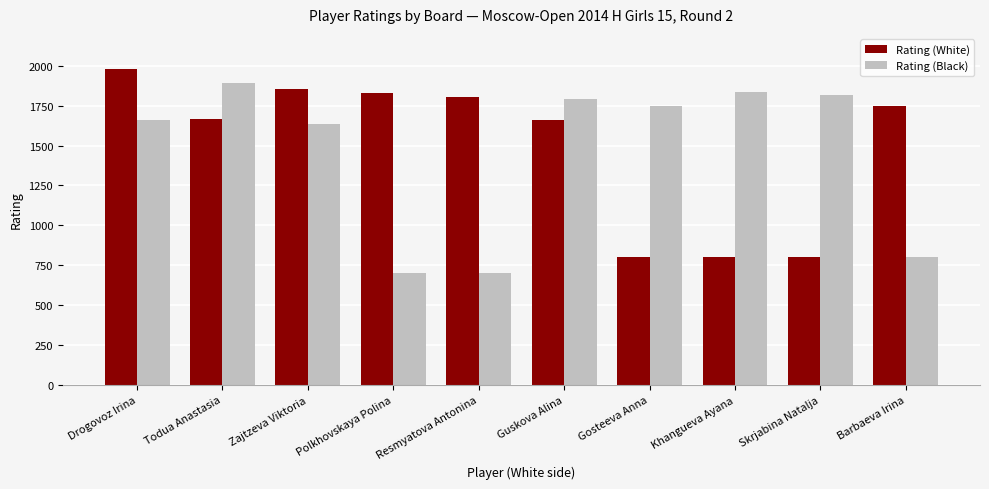

What is the difference between the highest and lowest values at Skrjabina Natalja?

1018